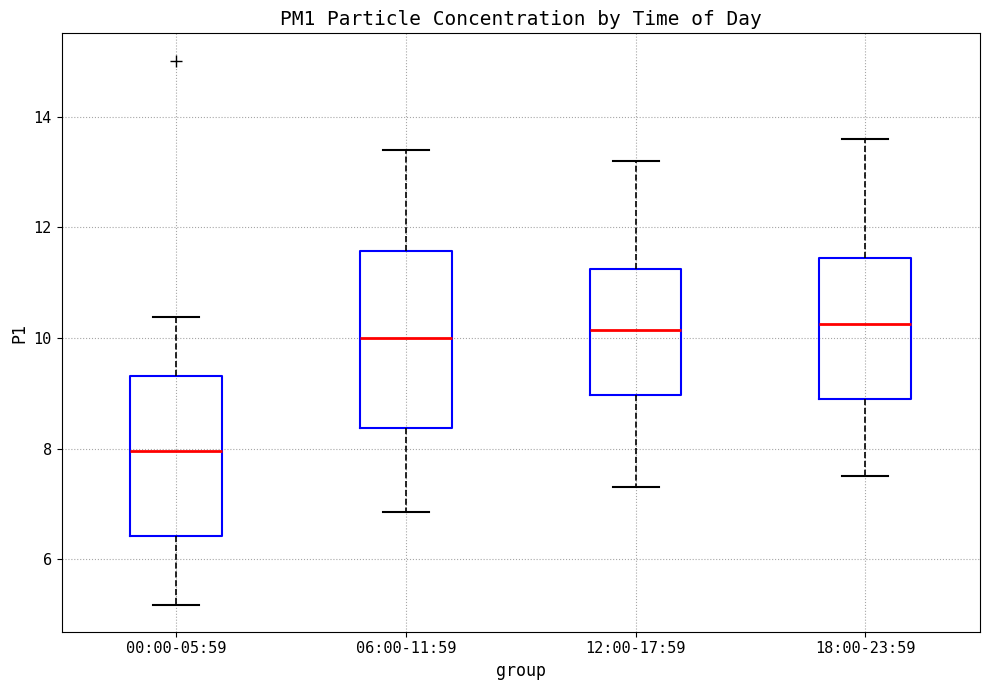

Reading left to right, transcribe this box plot: for each box, give where its median line is, the range the box spans, and where its two whiskers end, as read against the y-axis. The values are not printed on the chart, so give them approximately, as read against the axis.

00:00-05:59: median 8.0, box 6.4 to 9.4, whiskers 5.2 to 10.4
06:00-11:59: median 10.0, box 8.4 to 11.6, whiskers 6.8 to 13.4
12:00-17:59: median 10.2, box 9.0 to 11.2, whiskers 7.4 to 13.2
18:00-23:59: median 10.2, box 9.0 to 11.4, whiskers 7.6 to 13.6